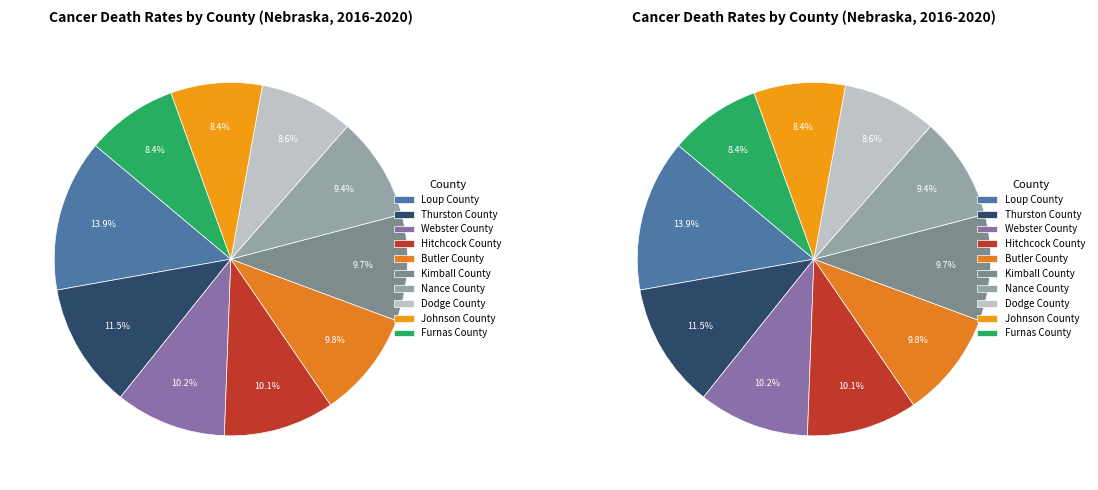

To the nearest percent, what portion does Kimball County represent?

10%